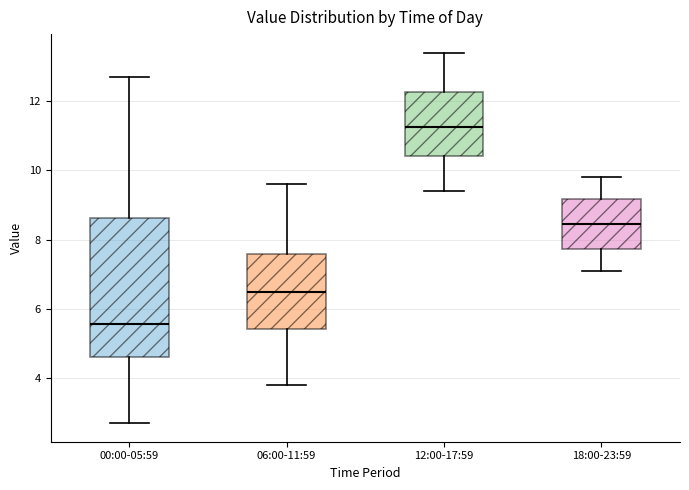

Comparing the boxes themselves (not the whiskers), which one is the tallest?

00:00-05:59